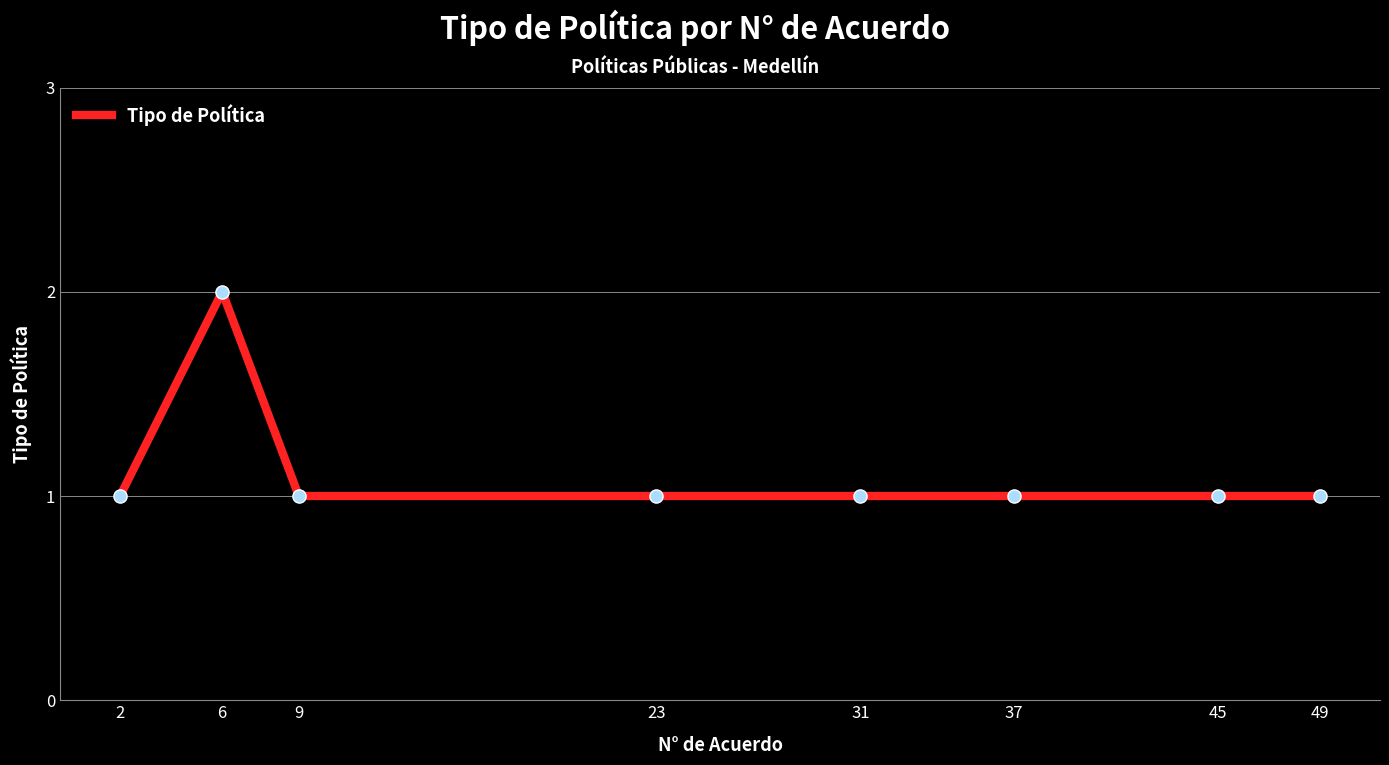

Approximately how many times larger is the value at 31 compared to 37?

1.0